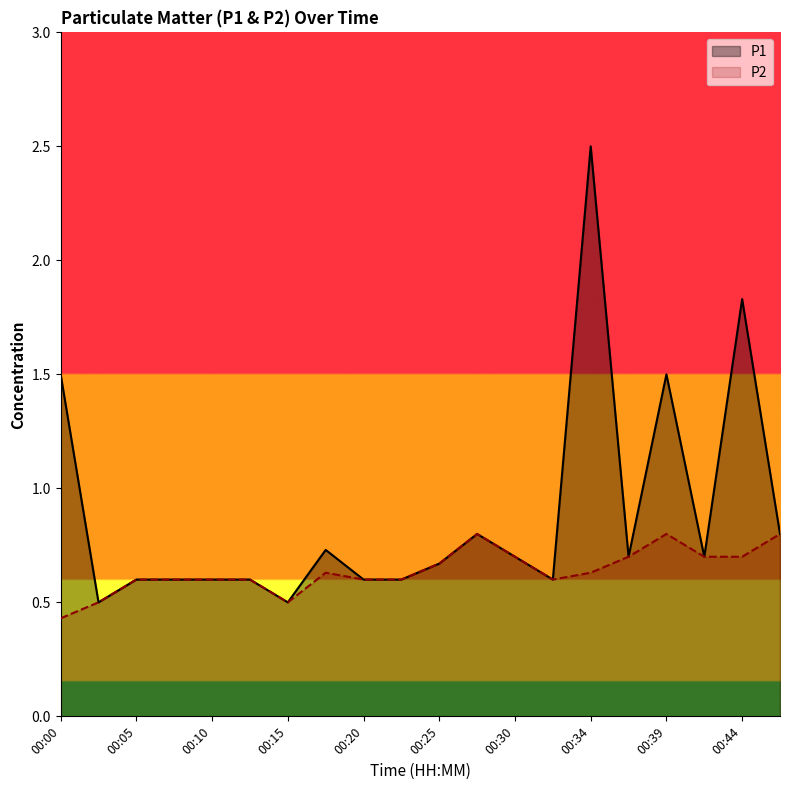

Reading left to right, transcribe all the data shown in this chart.

P1: 00:00=1.5	00:02=0.5	00:05=0.6	00:07=0.6	00:10=0.6	00:12=0.6	00:15=0.5	00:17=0.7	00:20=0.6	00:22=0.6	00:25=0.7	00:27=0.8	00:30=0.7	00:32=0.6	00:34=2.5	00:37=0.7	00:39=1.5	00:42=0.7	00:44=1.8	00:47=0.8
P2: 00:00=0.4	00:02=0.5	00:05=0.6	00:07=0.6	00:10=0.6	00:12=0.6	00:15=0.5	00:17=0.6	00:20=0.6	00:22=0.6	00:25=0.7	00:27=0.8	00:30=0.7	00:32=0.6	00:34=0.6	00:37=0.7	00:39=0.8	00:42=0.7	00:44=0.7	00:47=0.8